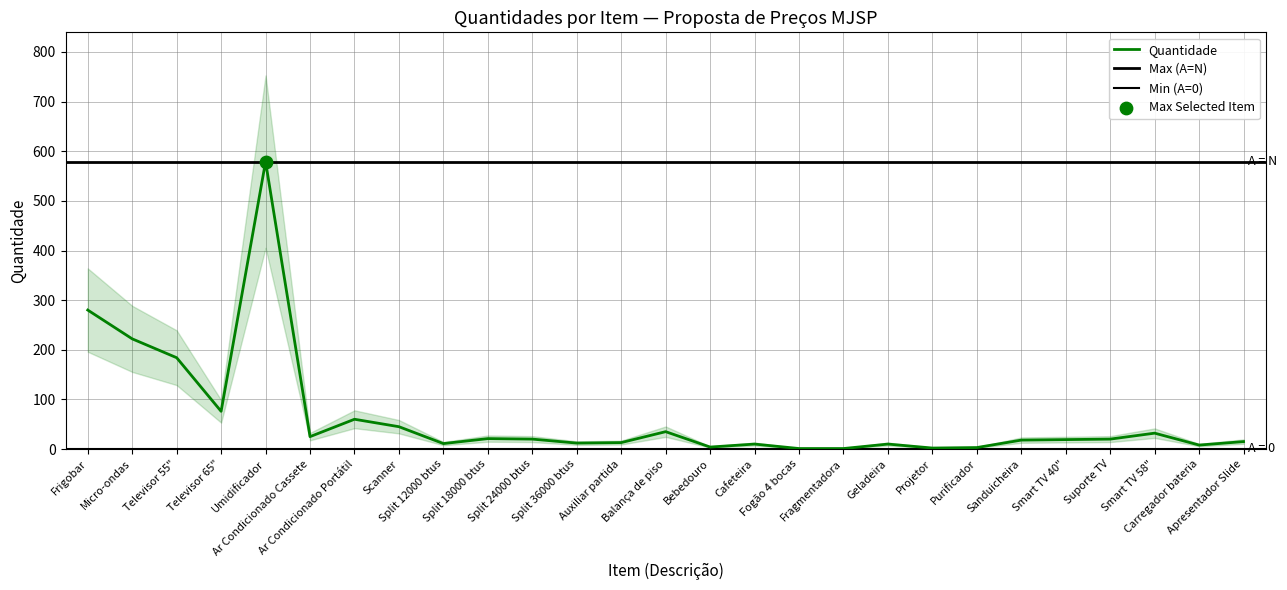

Approximately how many times larger is the value at Split 24000 btus compared to Smart TV 58"?

0.6